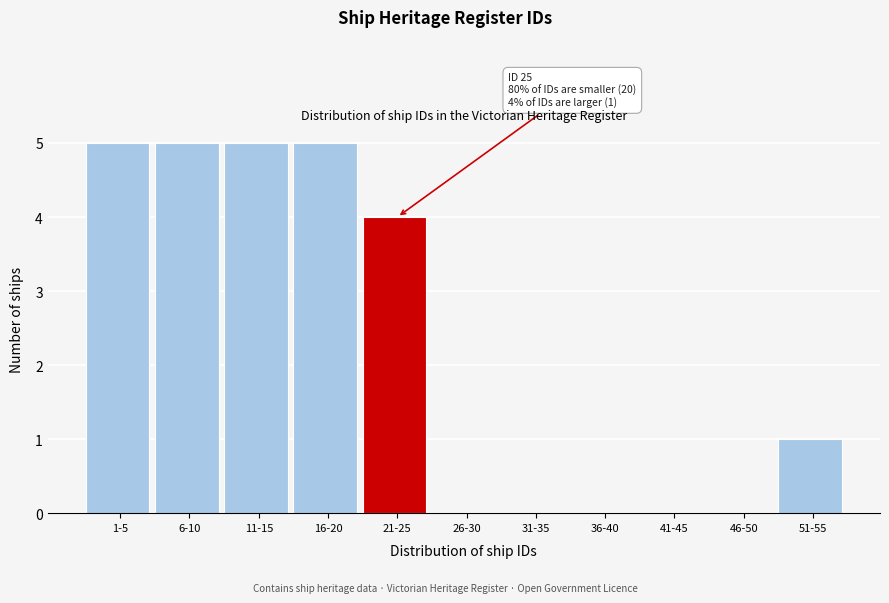

Reading right to left, transcribe all the data shown in this chart.

51-55=1	46-50=0	41-45=0	36-40=0	31-35=0	26-30=0	21-25=4	16-20=5	11-15=5	6-10=5	1-5=5